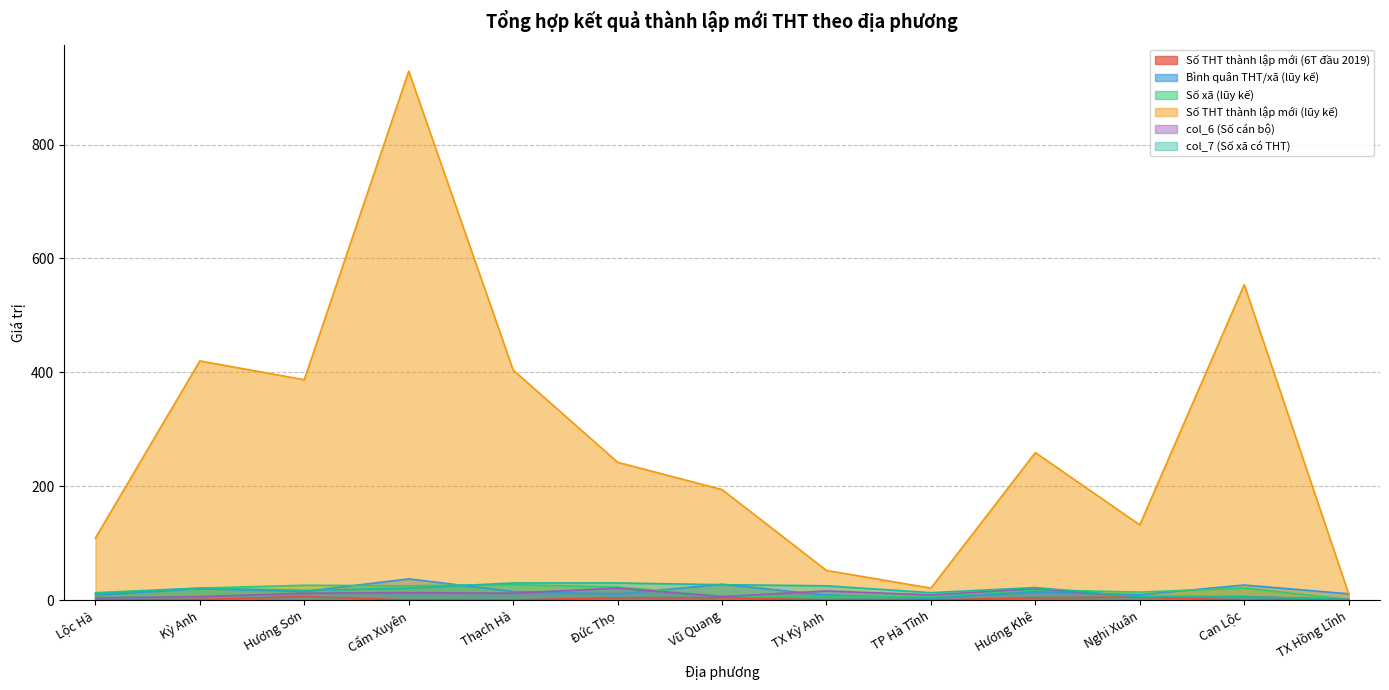

What is the difference between the maximum and second lowest values in the col_6 (Số cán bộ) series?

17.0